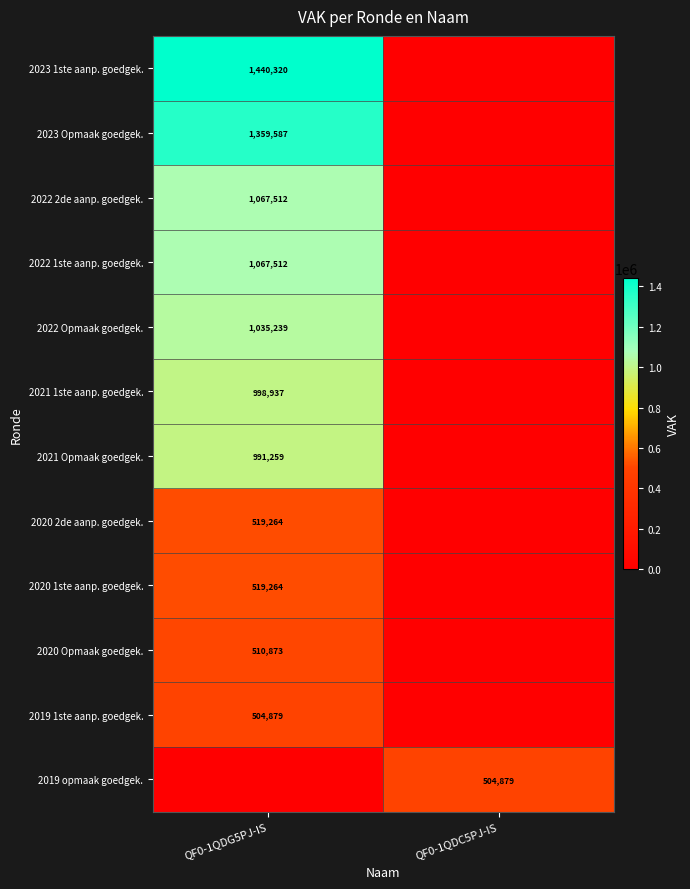

Which category has the highest value across all series?

QF0-1QDG5PJ-IS